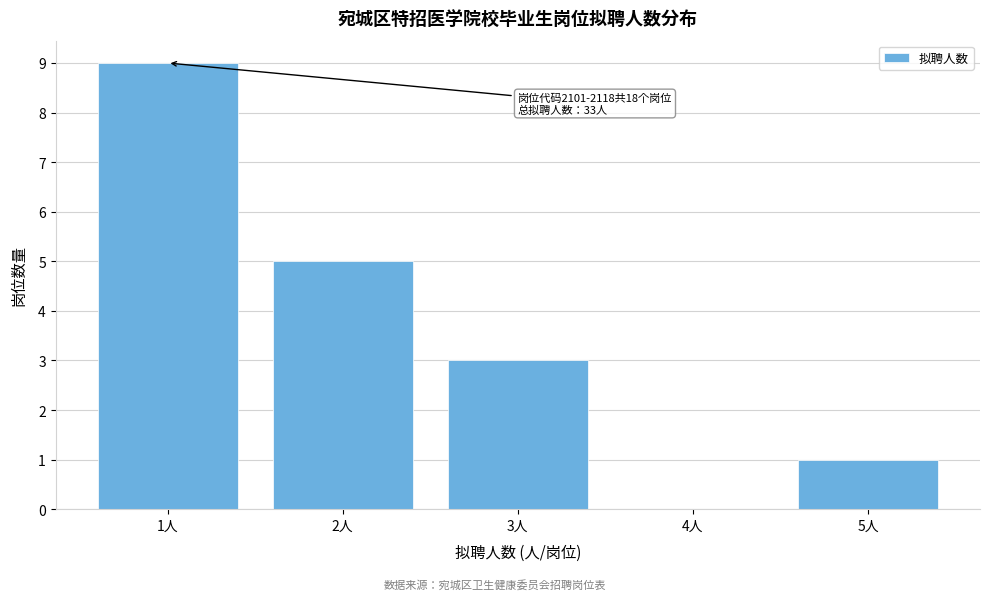

Which range on the x-axis has the tallest bar?

0.5 to 1.5